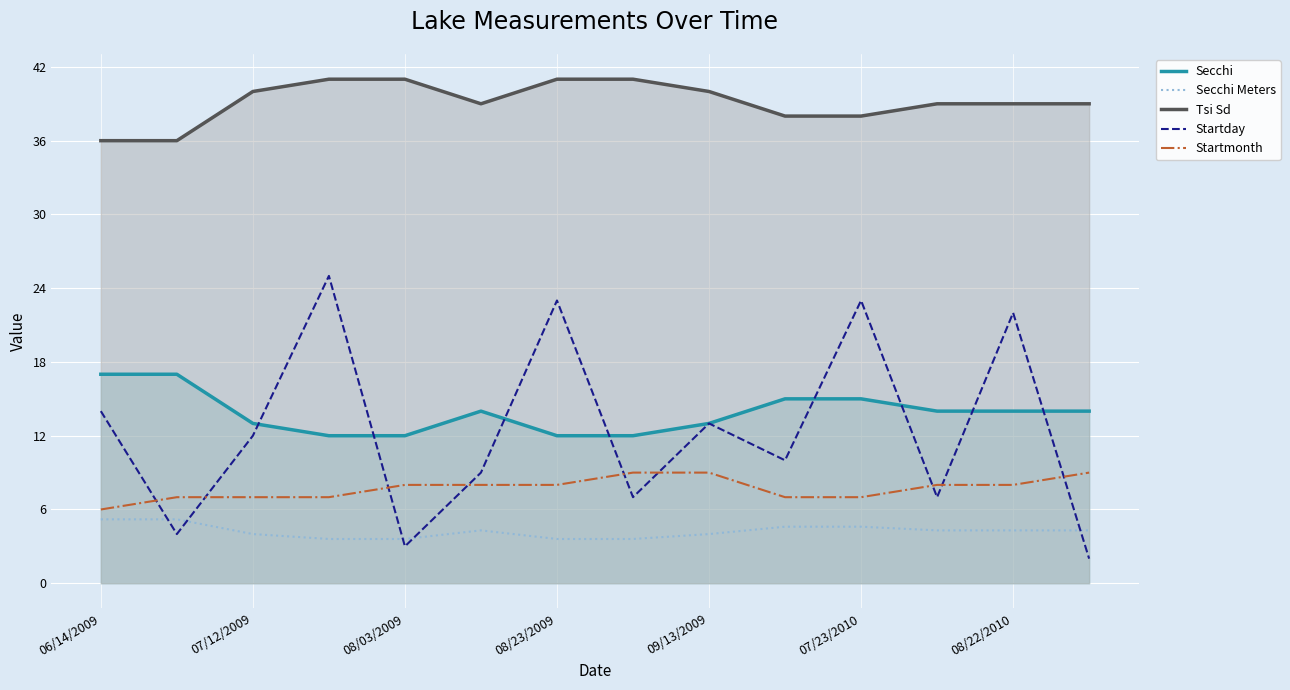

The Secchi Meters series shows 7.3 at 08/22/2010. True or false?

False